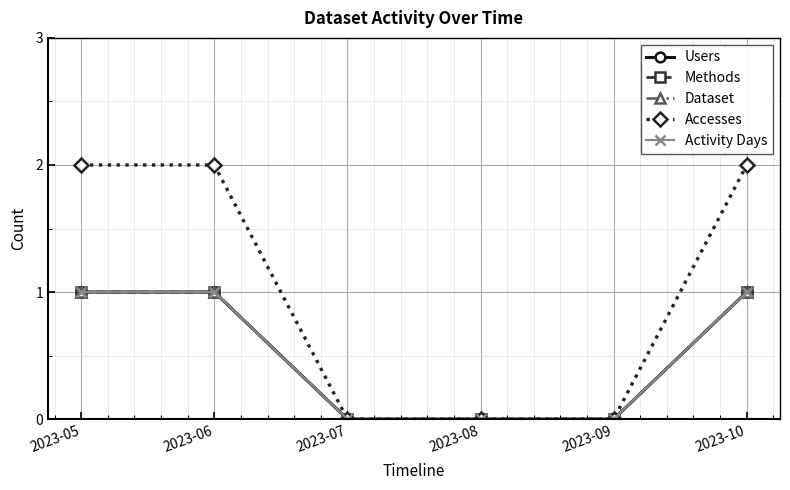

Is this an area chart (filled region under the line)?

No